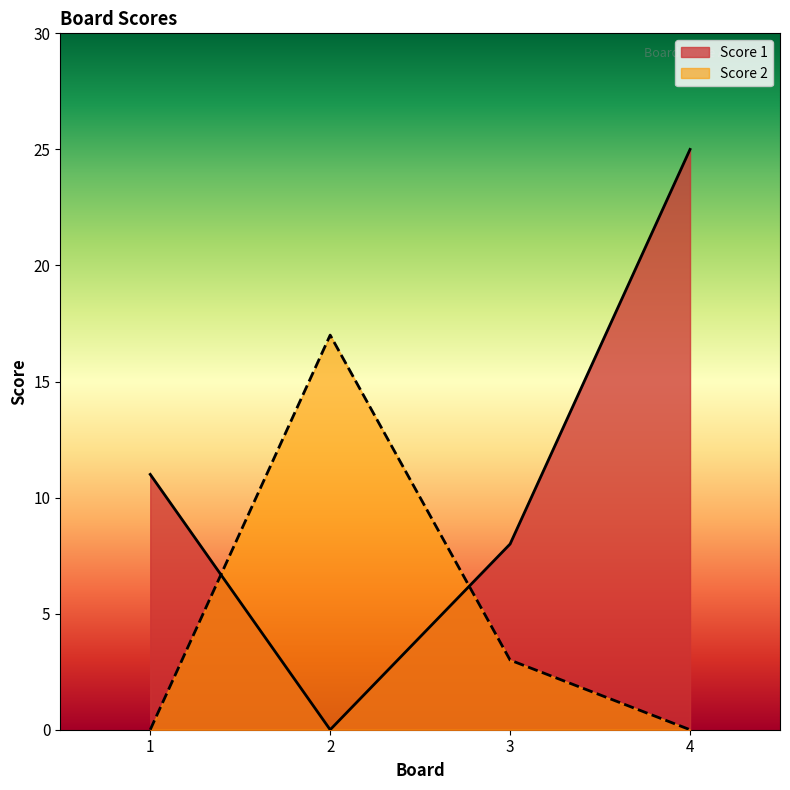

How many data points in Score 2 are less than 3?

2